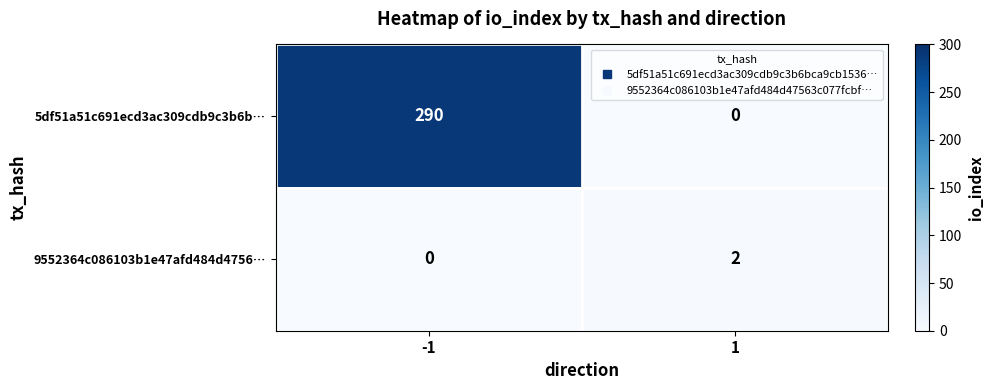

Which series has the largest total across all categories?

5df51a51c691ecd3ac309cdb9c3b6b…